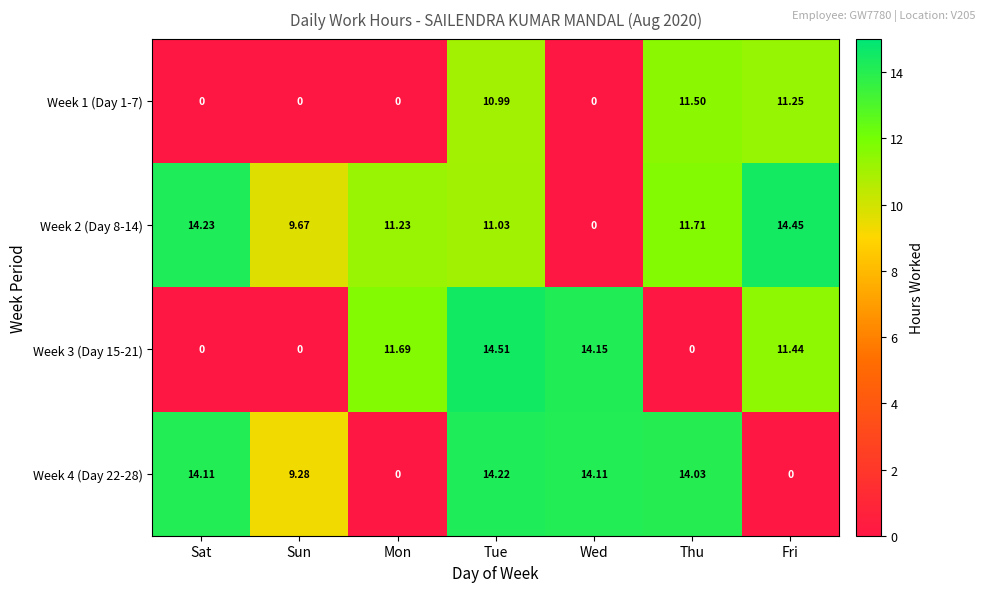

What is the total value across all series at Tue?

50.8